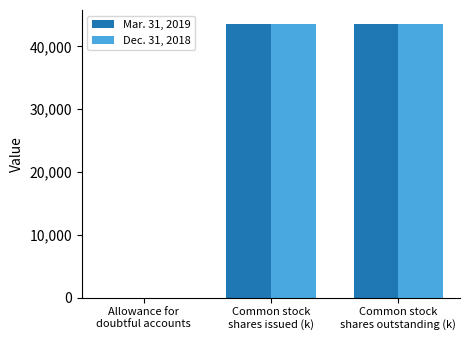

What is the sum of all Dec. 31, 2018 values?

87231.5